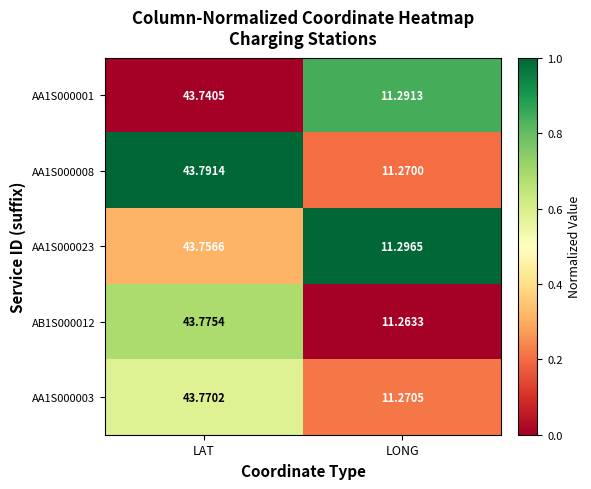

List the labels in order of AA1S000003 value, largest first.

LAT, LONG